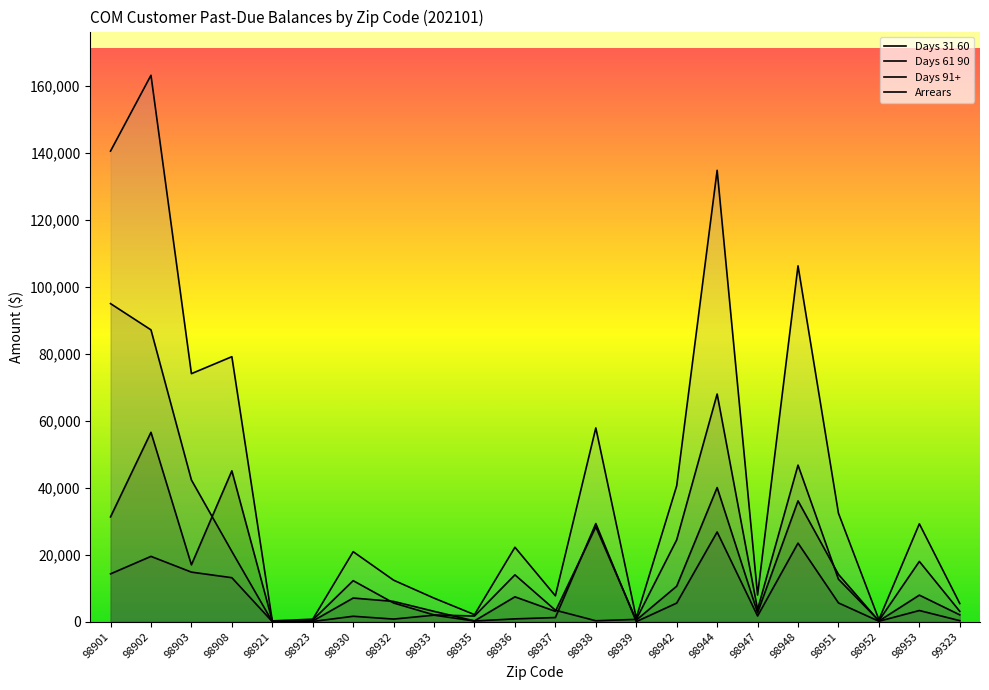

What is the sum of all Arrears values?

946299.2